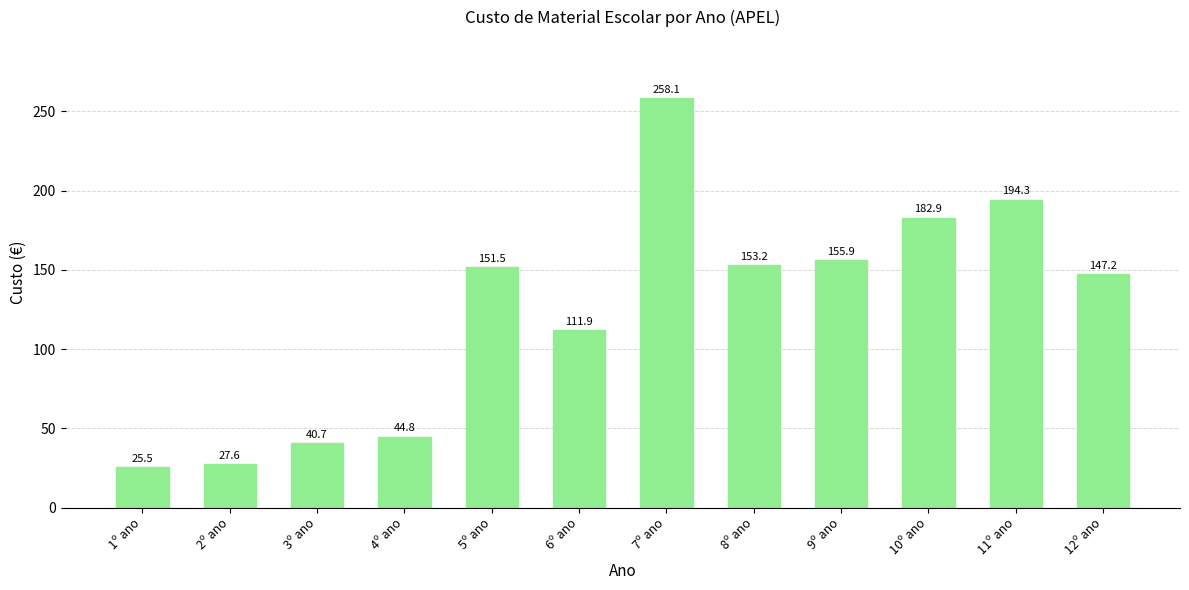

What is the smallest value displayed?

25.5